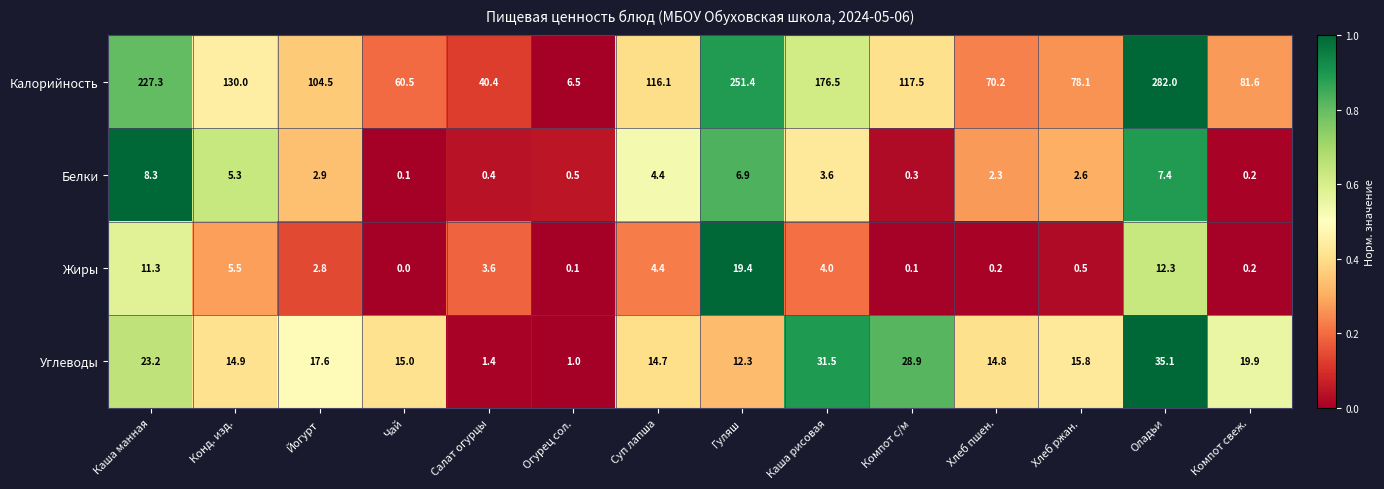

Rank the series at Оладьи from lowest to highest value.

Белки, Жиры, Углеводы, Калорийность